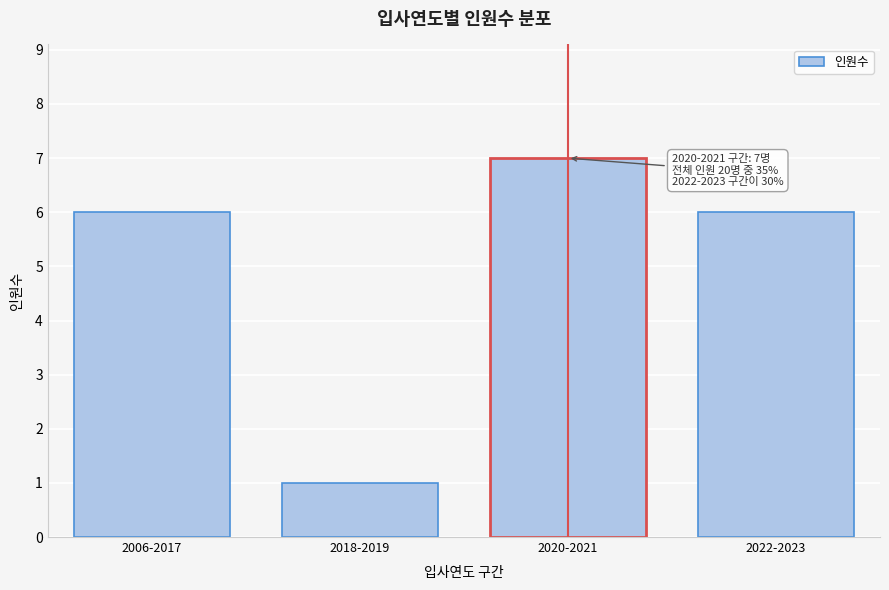

Reading left to right, list all the values displayed in this chart.

2006-2017=6	2018-2019=1	2020-2021=7	2022-2023=6